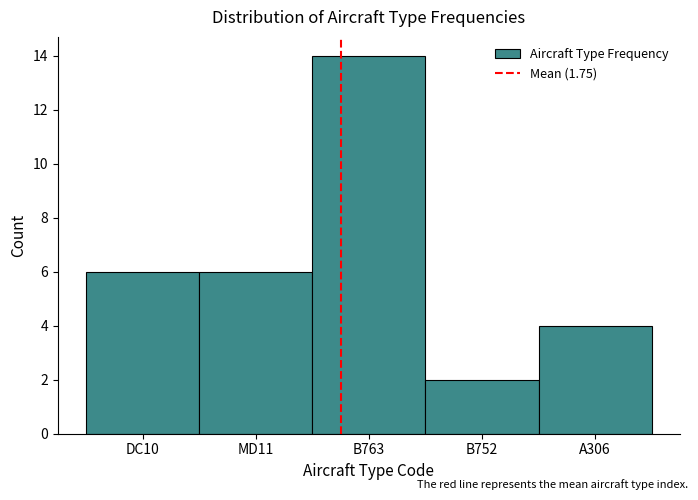

Reading left to right, what are all the values shown in this chart?

DC10=6	MD11=6	B763=14	B752=2	A306=4